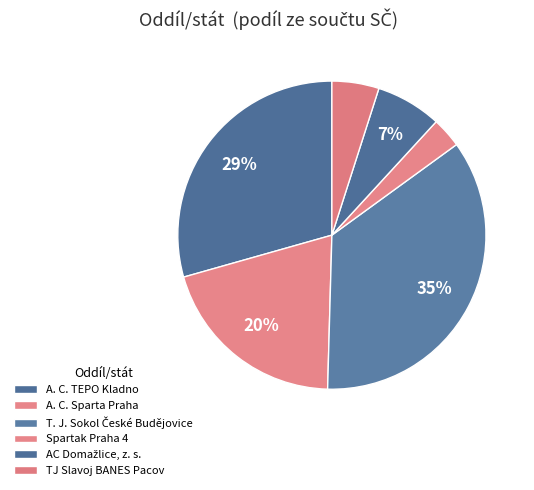

What is the largest slice in the pie chart?

T. J. Sokol České Budějovice